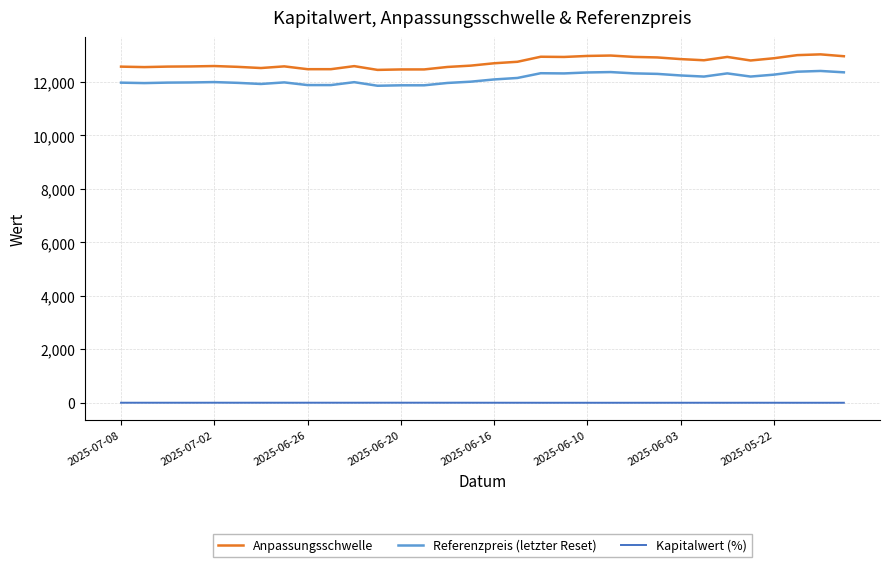

How many lines are shown in the chart?

3